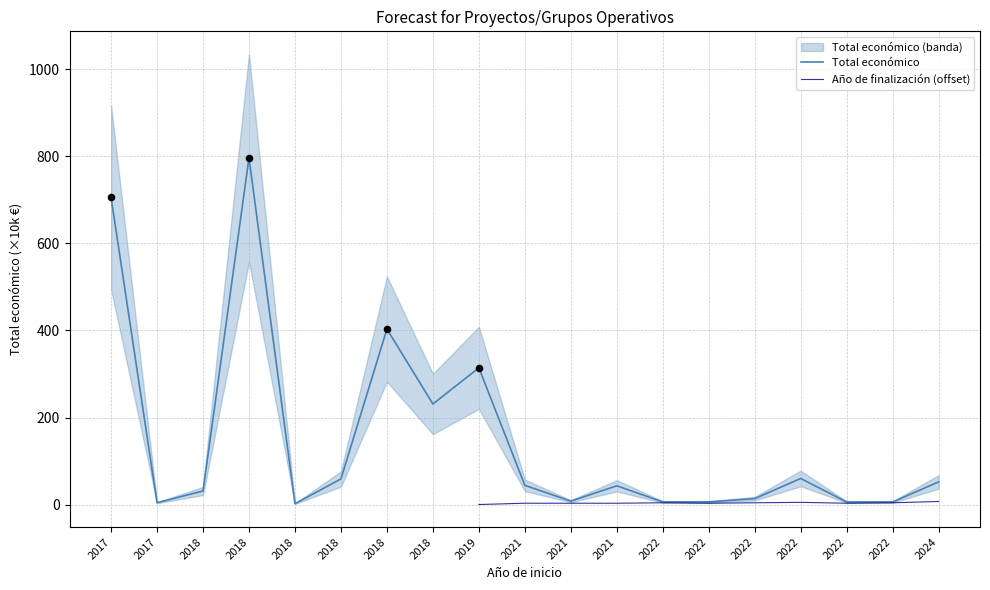

Which series contains the highest Y value?

Total económico